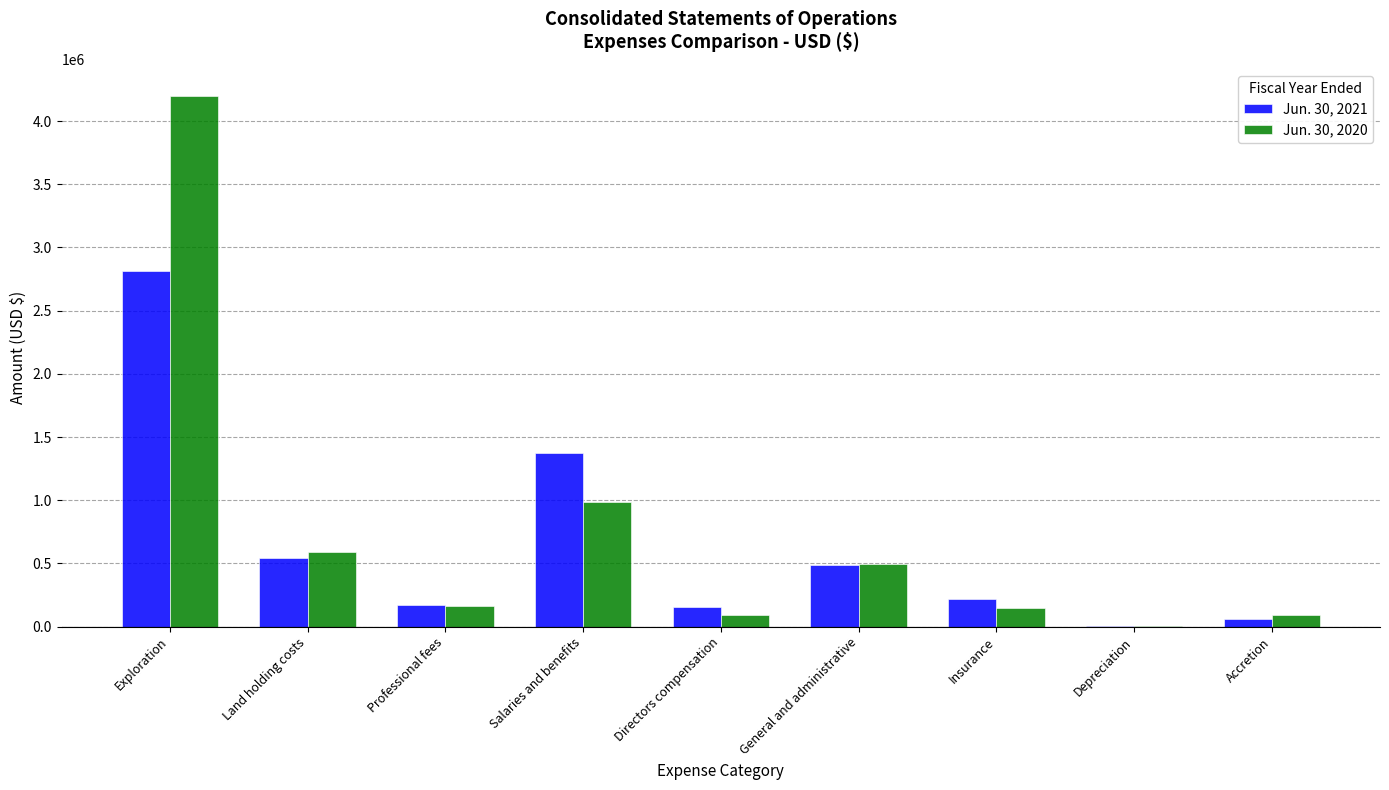

Which series has the largest range (max minus min)?

Jun. 30, 2020